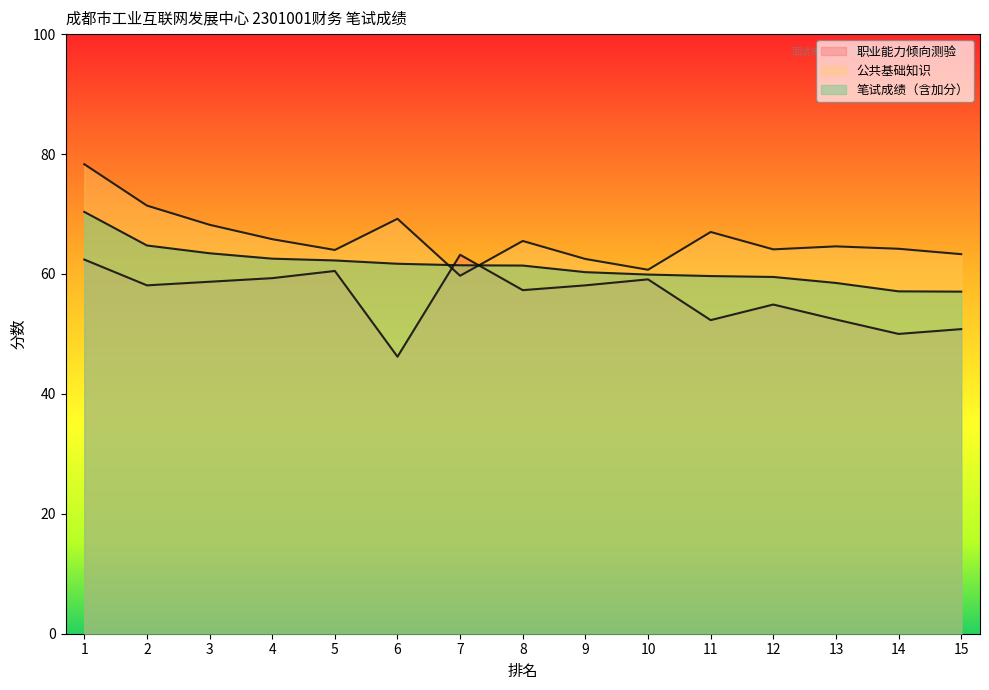

At 6, list the series in order from smallest to largest.

职业能力倾向测验, 笔试成绩（含加分）, 公共基础知识